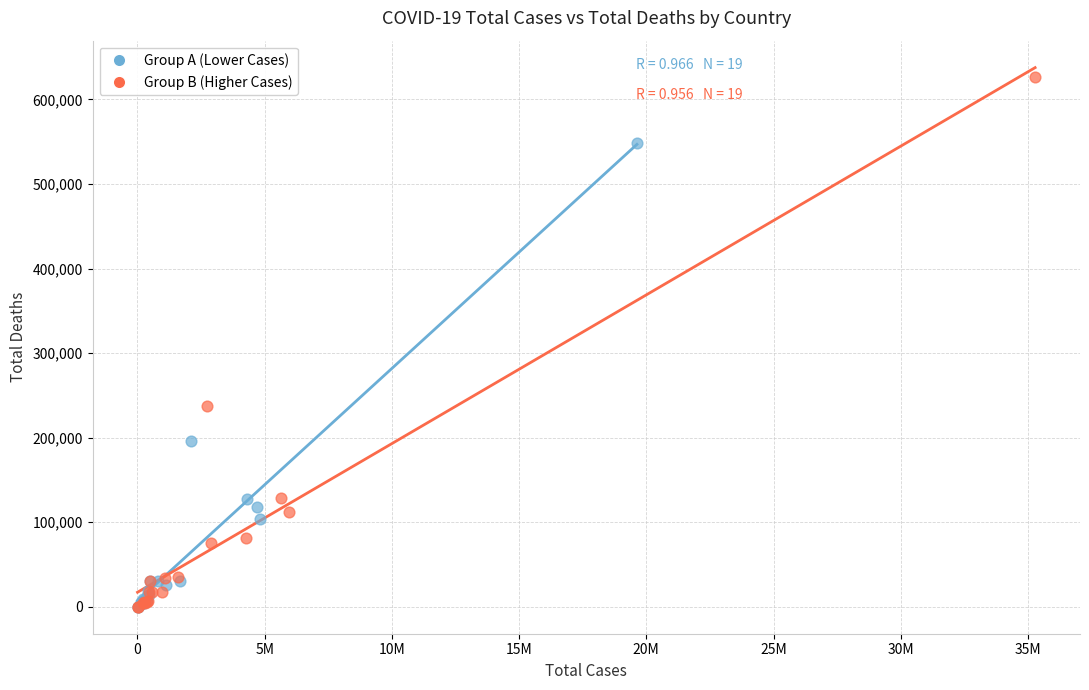

Which series has the largest Y range (max minus min)?

Group B (Higher Cases)